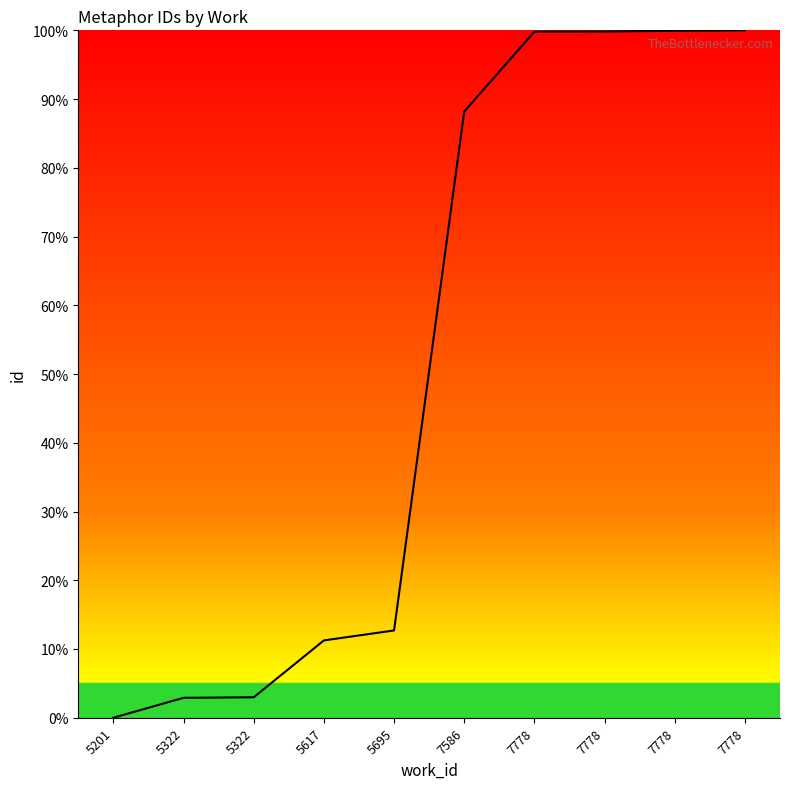

List the labels in order of value, smallest first.

5201, 5322, 5322, 5617, 5695, 7586, 7778, 7778, 7778, 7778